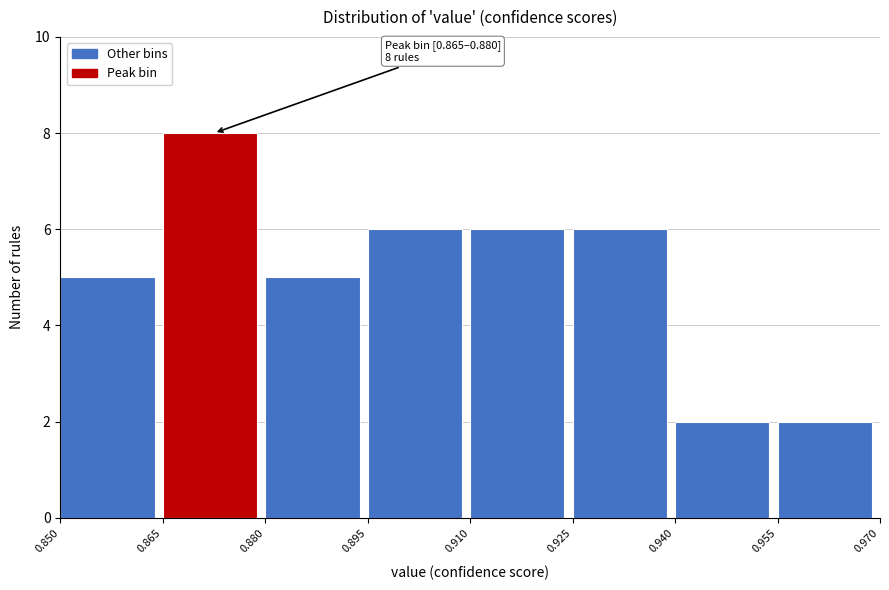

Over which range of the x-axis is the bar tallest?

0.865 to 0.880